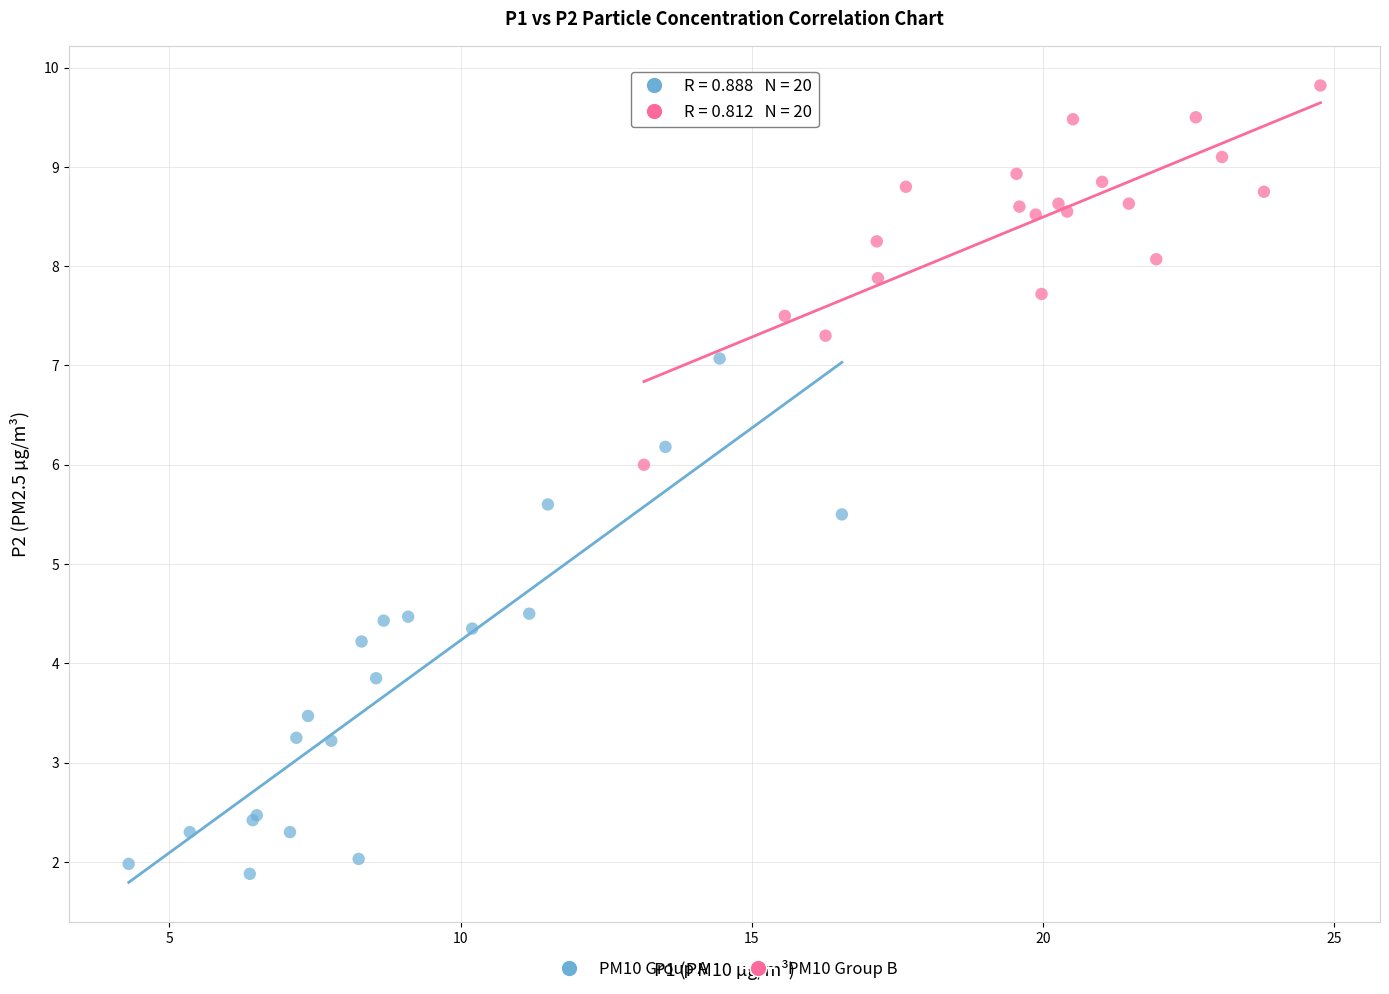

Which series has the widest spread of Y values?

PM10 Group A